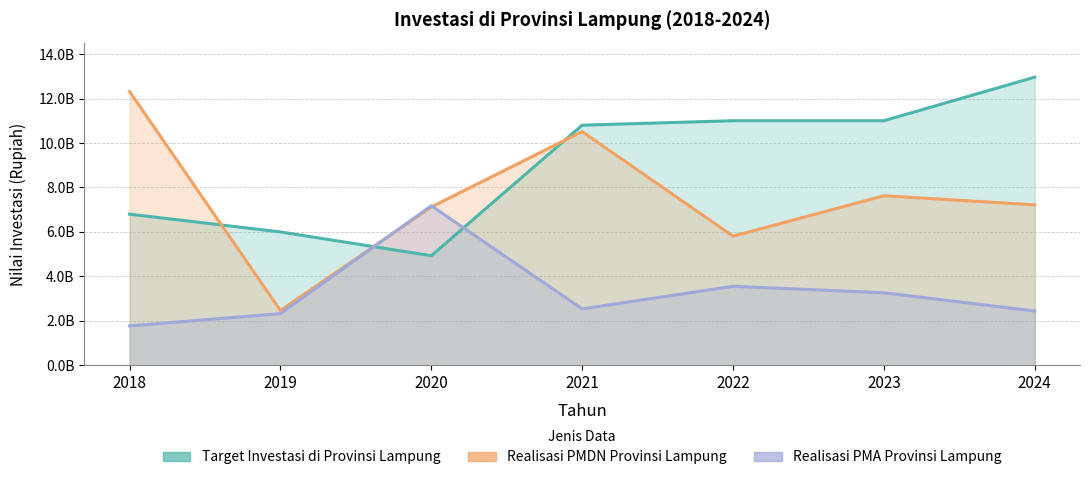

What is the difference between the highest and lowest values at 2022?

7443692850